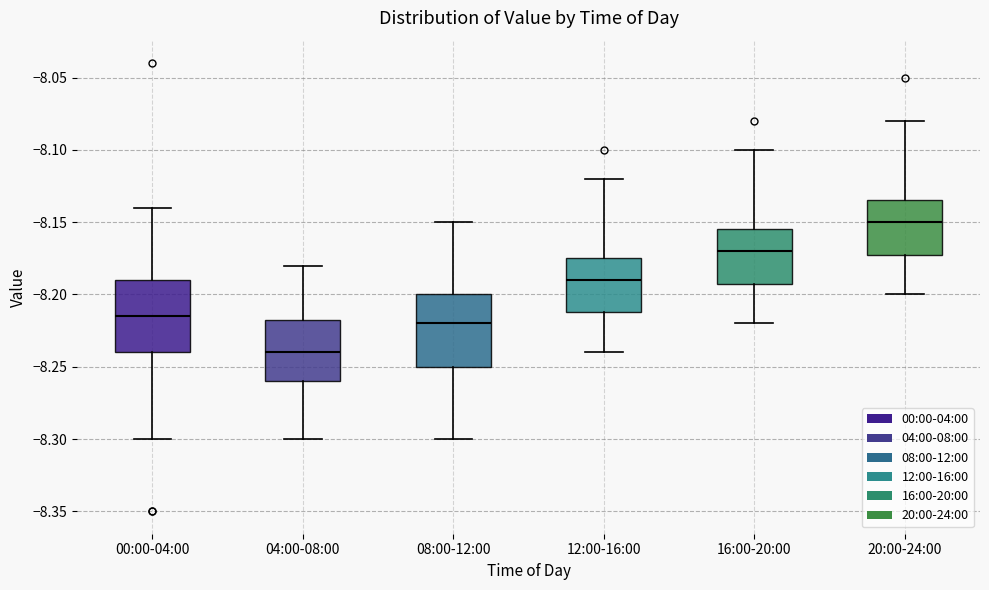

Which box's median line is the highest?

20:00-24:00